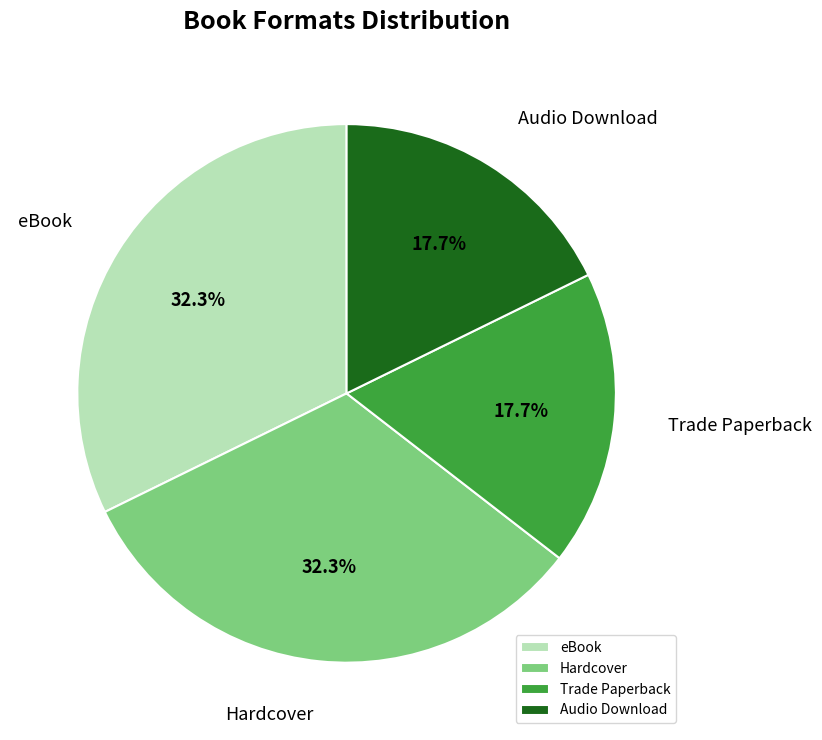

What percentage do Audio Download and Hardcover together represent?

50.0%